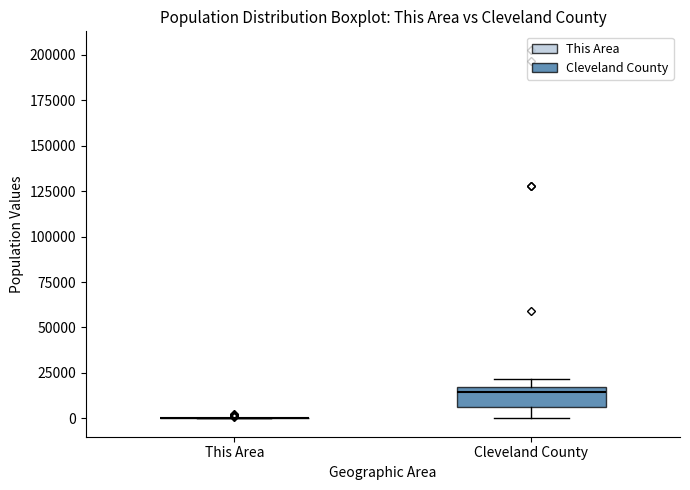

Comparing the boxes themselves (not the whiskers), which one is the tallest?

Cleveland County